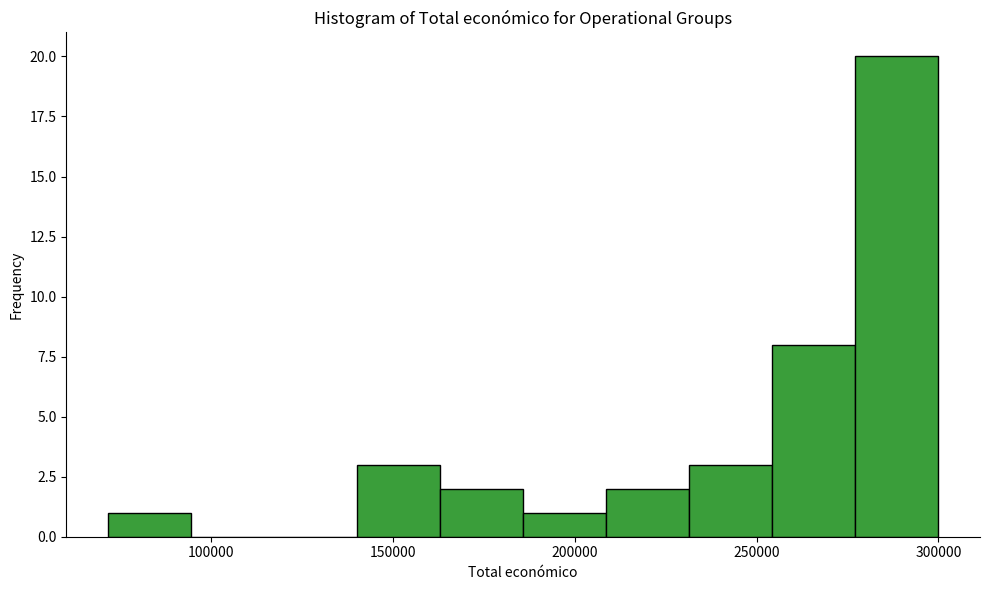

Over which range of the x-axis is the bar tallest?

275000 to 300000